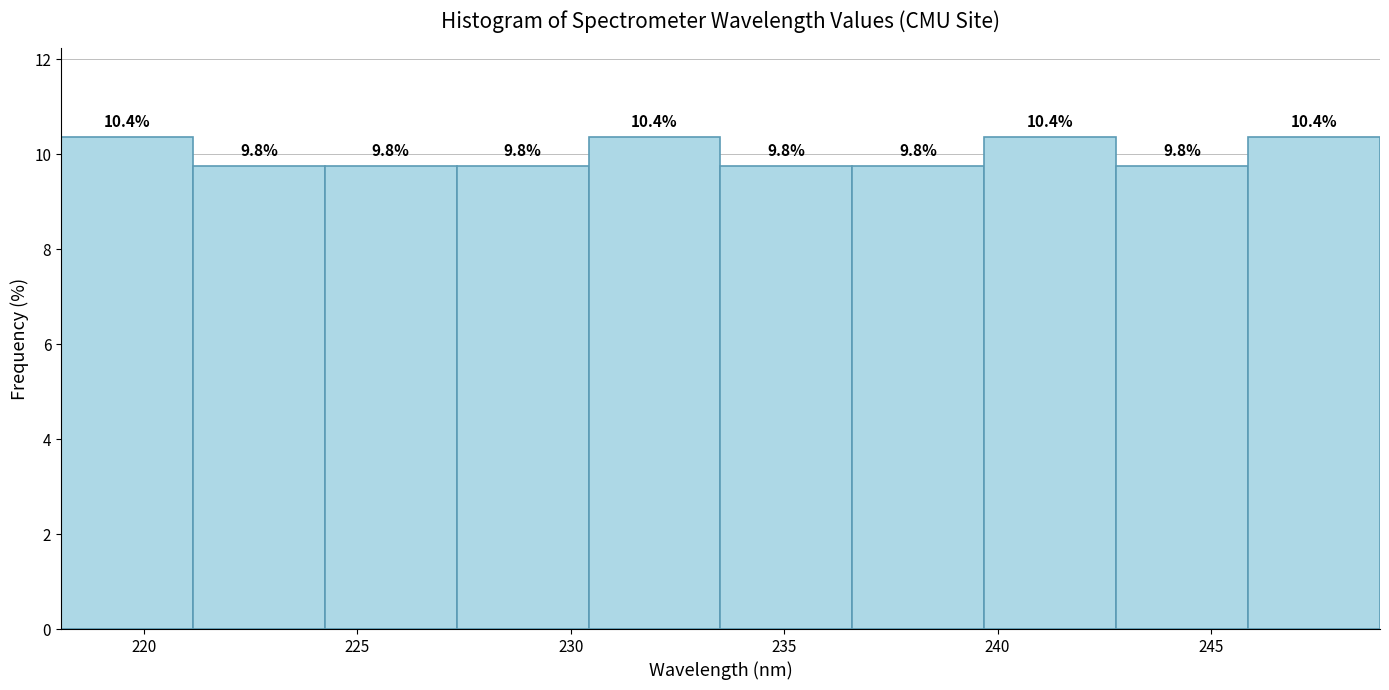

How tall is the bar that spans 230.5 to 233.5 on the x-axis? The bar edges are not printed on the chart, so give them approximately, as read against the axis.

10.4